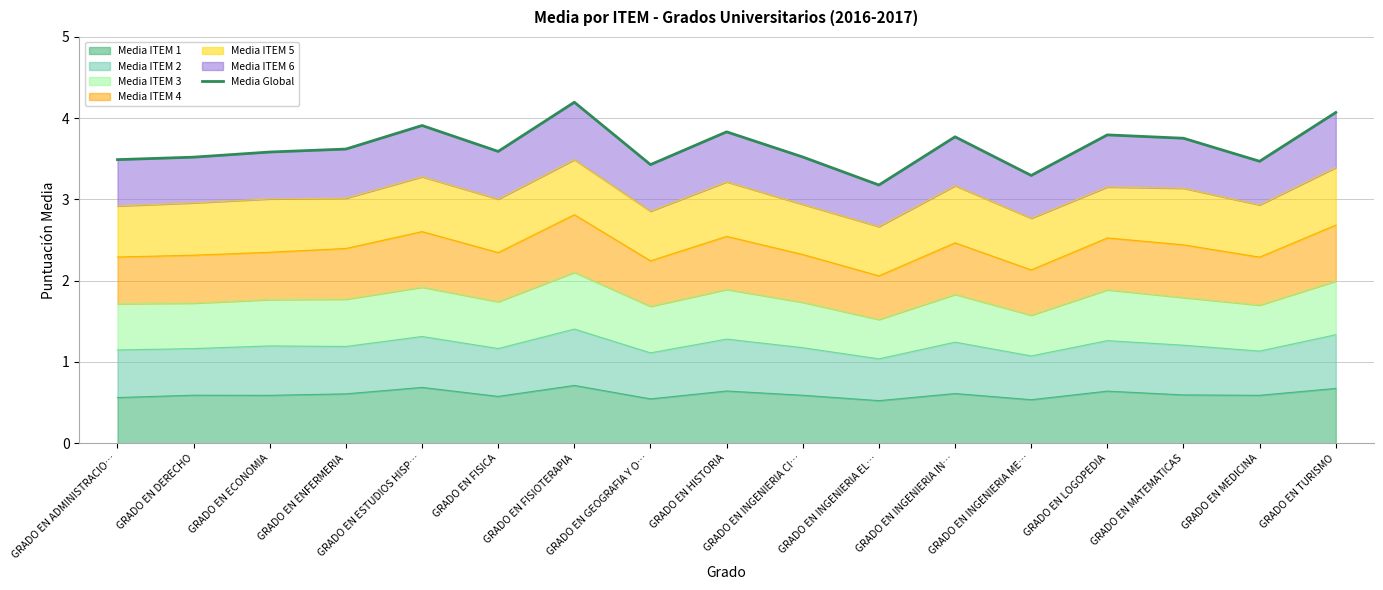

What is the maximum value shown in the chart?

4.2